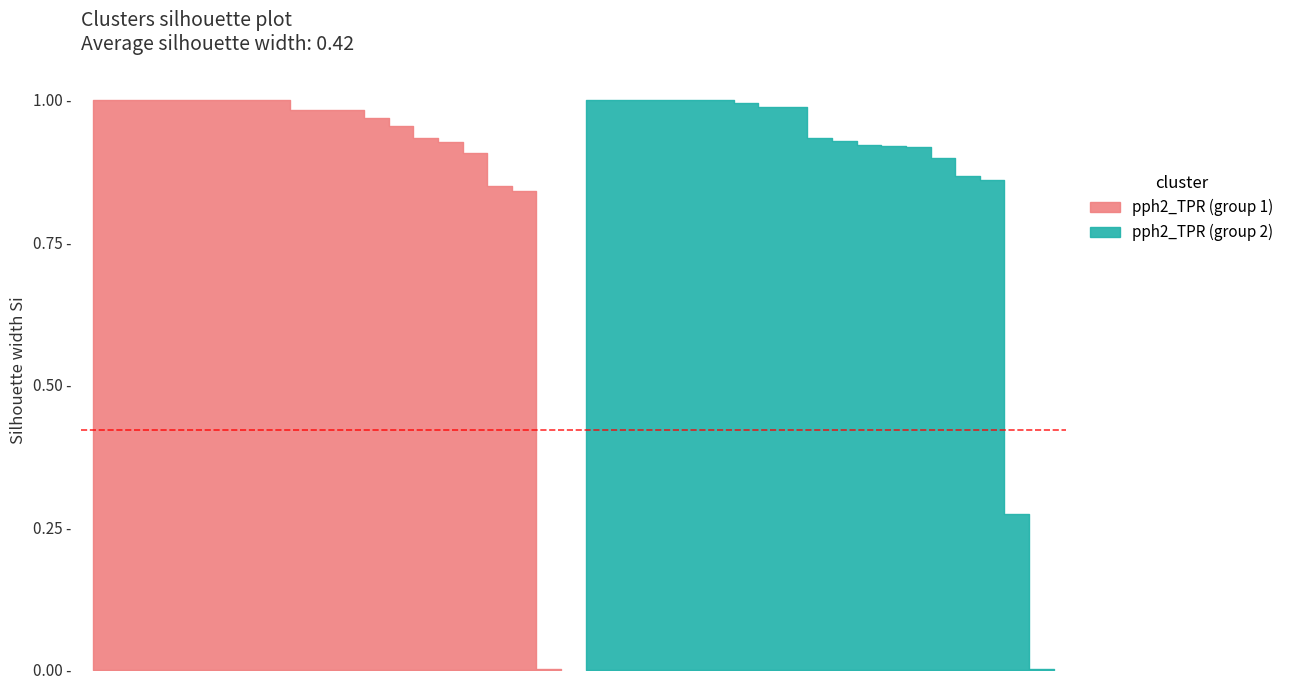

True or false: pph2_FPR has a value of 0.2 at 1.

False